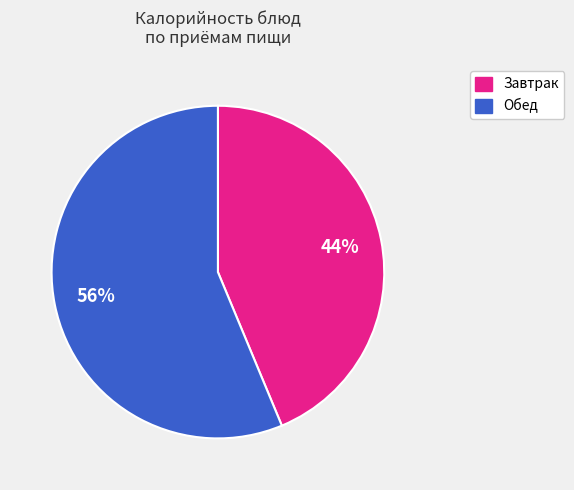

Is there a majority slice in this chart?

Yes